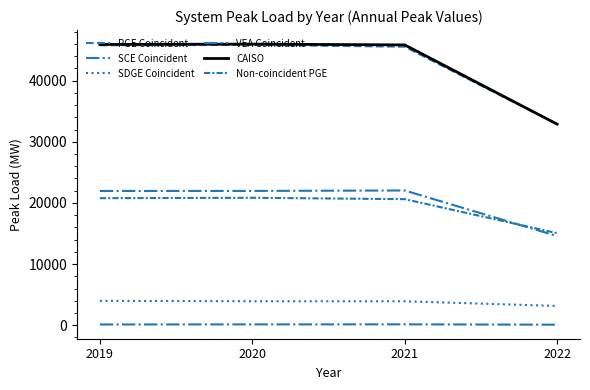

True or false: PGE Coincident and SDGE Coincident cross at least once.

False